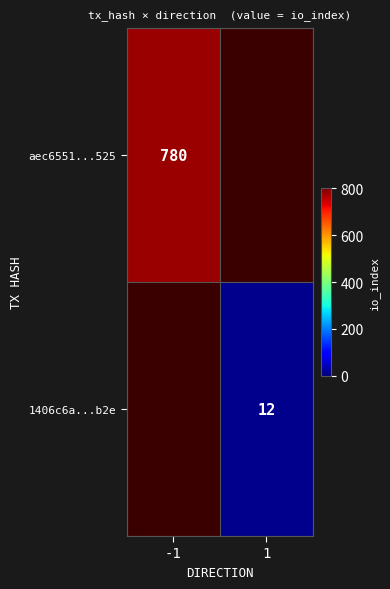

At how many categories does at least one series exceed 477?

1